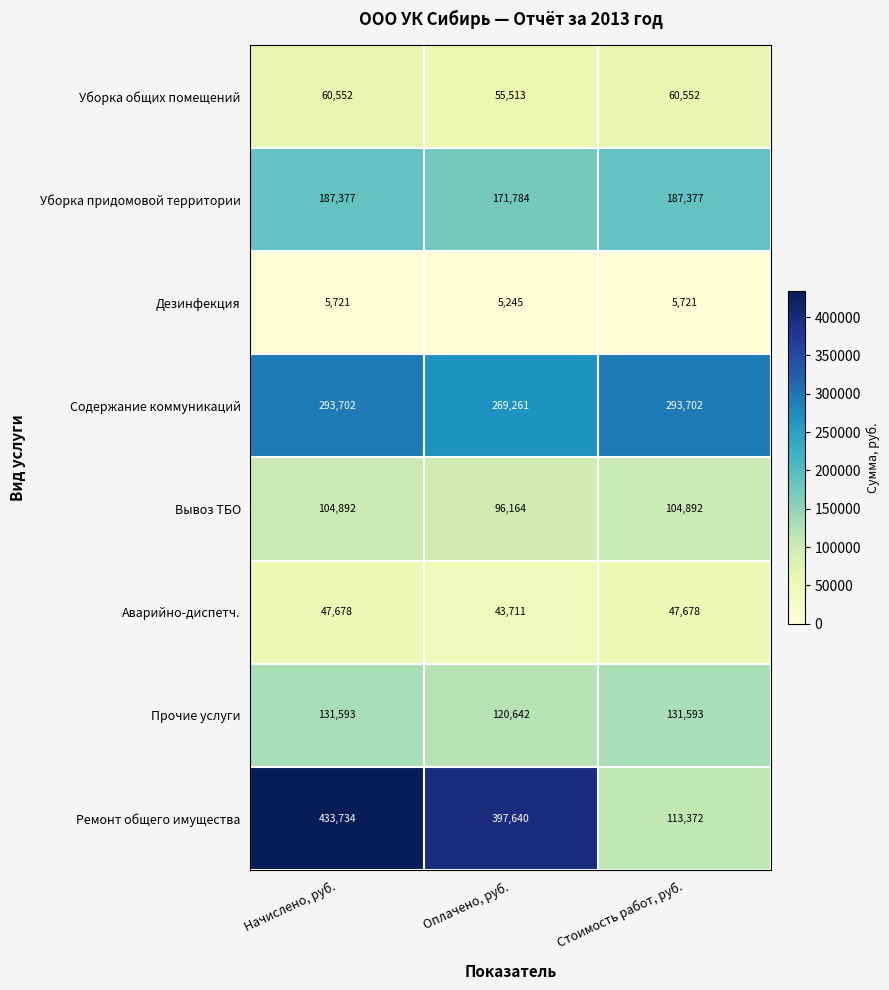

What is the spread (max minus min) of values at Стоимость работ, руб.?

287981